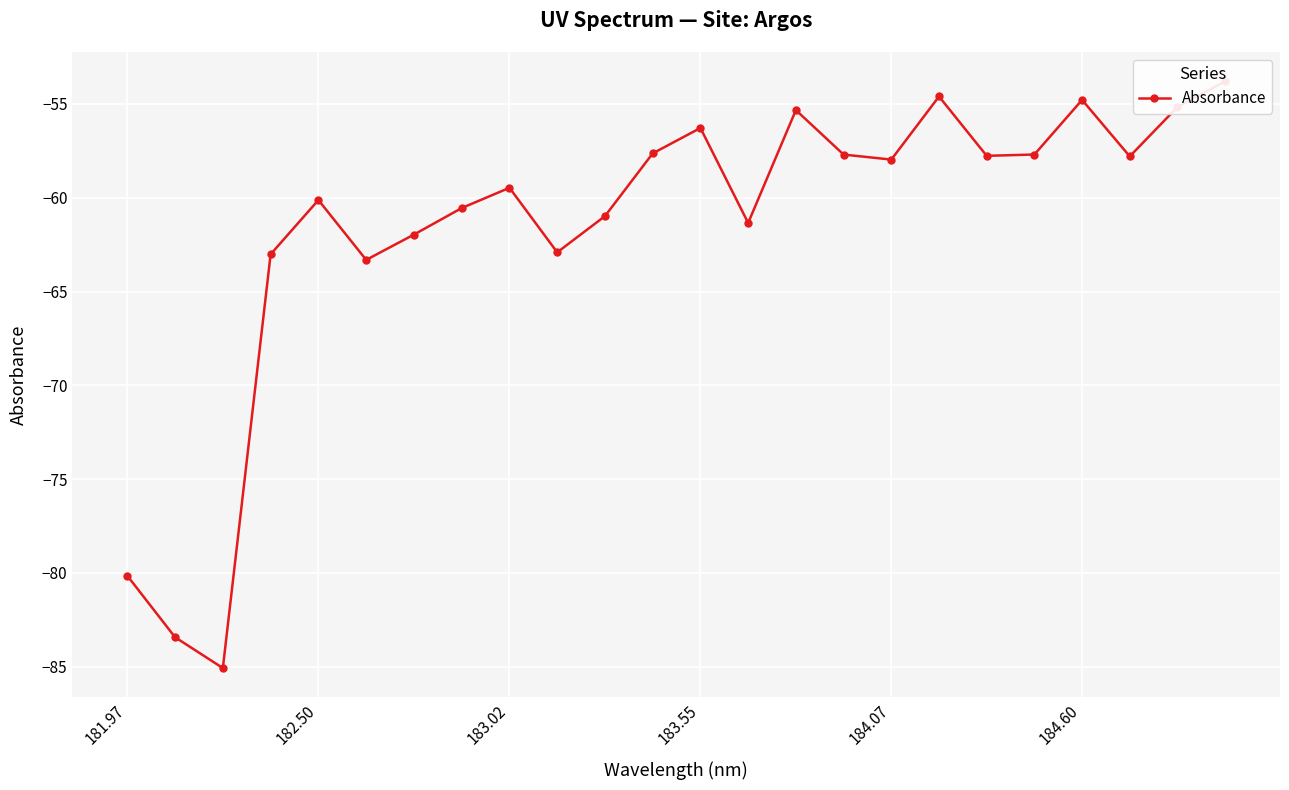

What is the maximum value shown in the chart?

-53.8